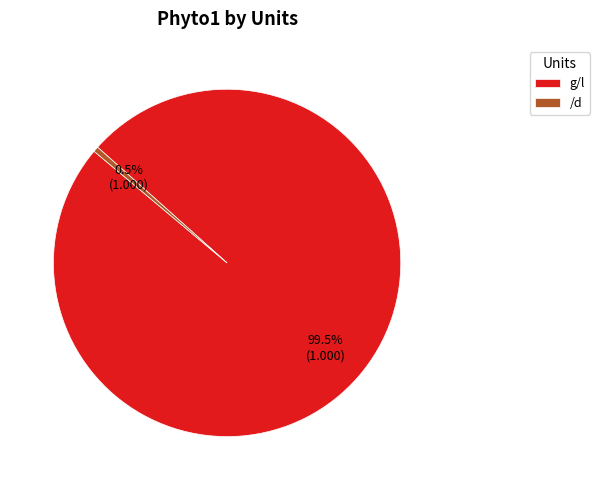

How many segments does this pie chart have?

2